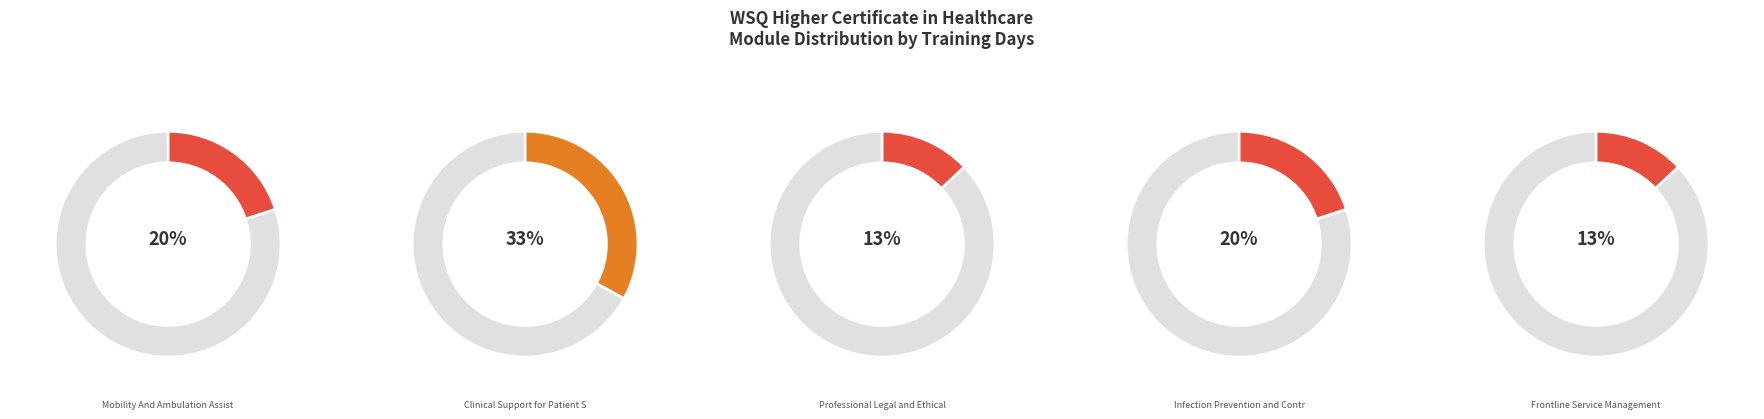

Does Professional Legal and Ethical Healthcare account for over 50% of the chart?

No